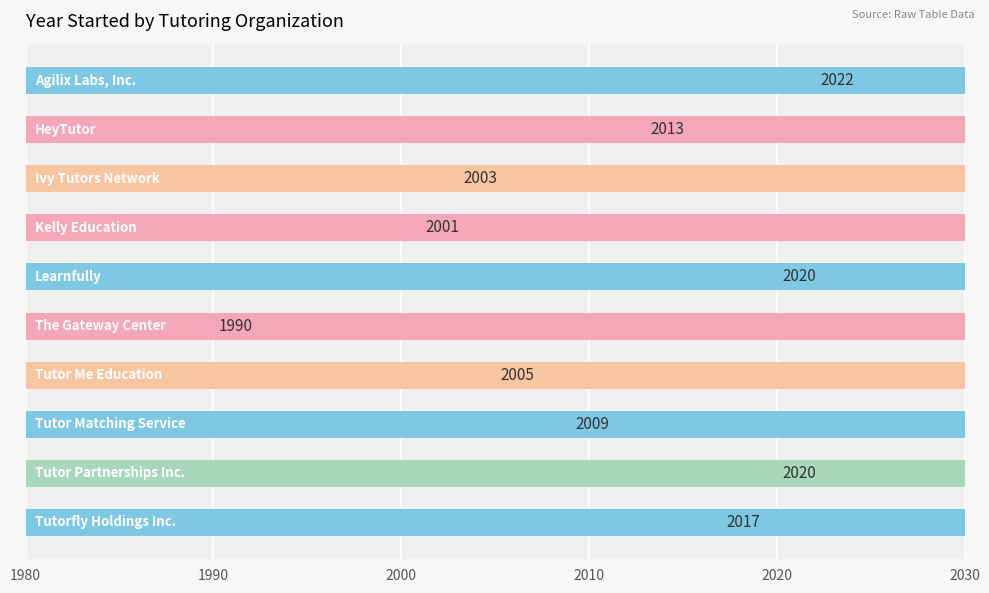

How many bars are there in total?

10